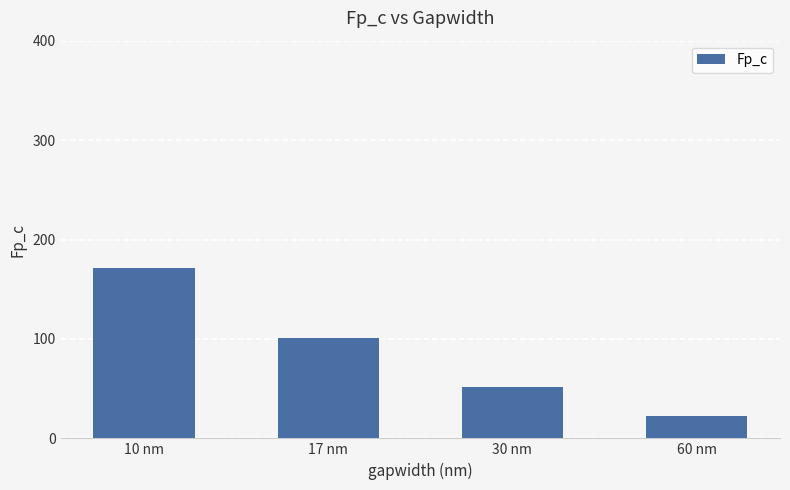

Reading left to right, list all the values displayed in this chart.

171	101	52	22